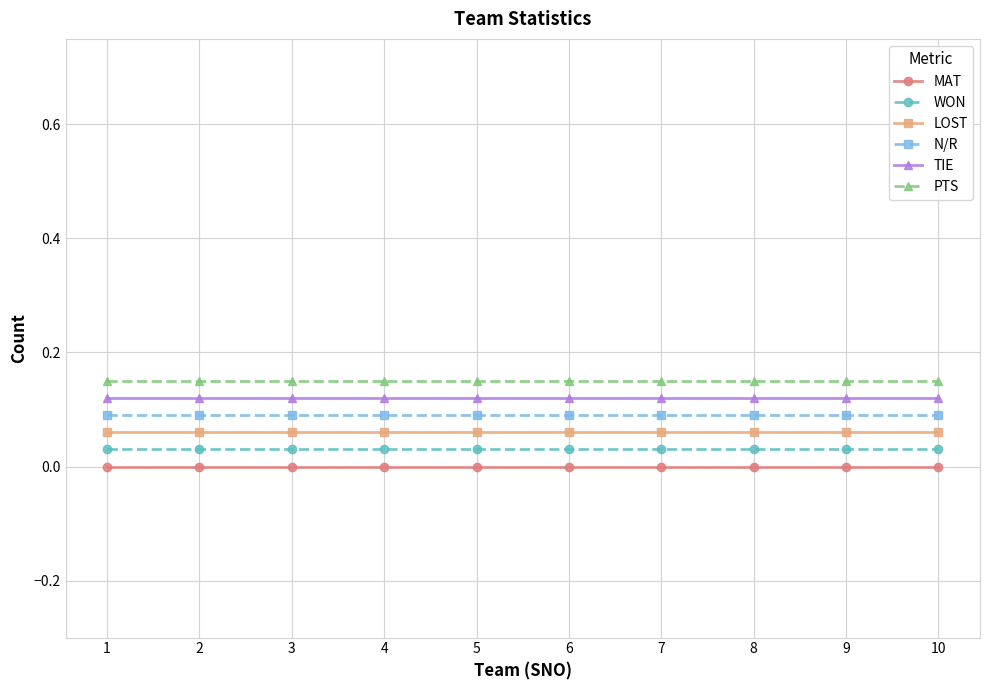

What value does the LOST series have at 4?

0.1